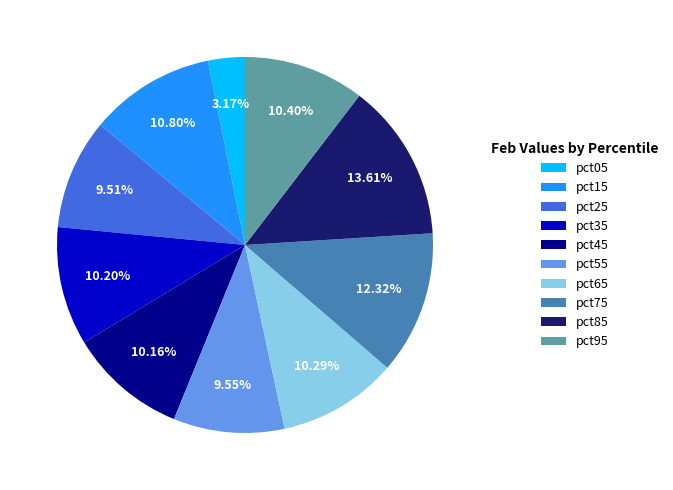

What percentage is the pct65 slice, to the nearest percent?

10%